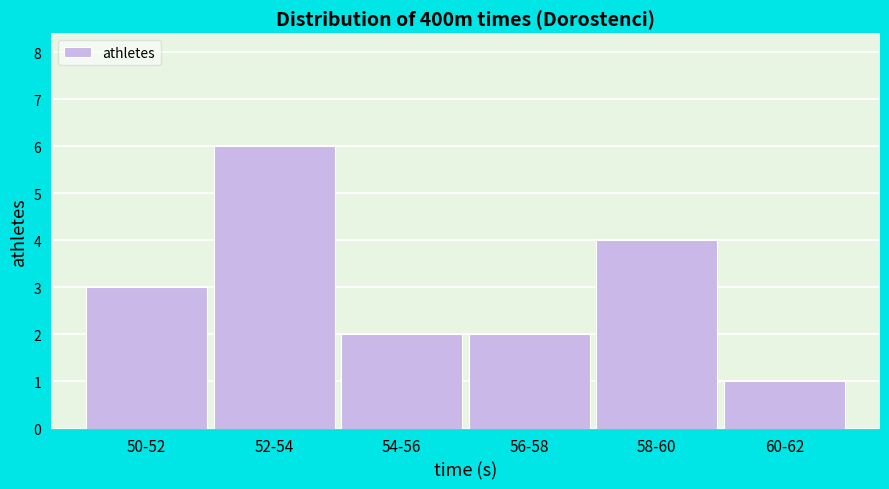

Reading right to left, transcribe all the data shown in this chart.

60-62=1	58-60=4	56-58=2	54-56=2	52-54=6	50-52=3